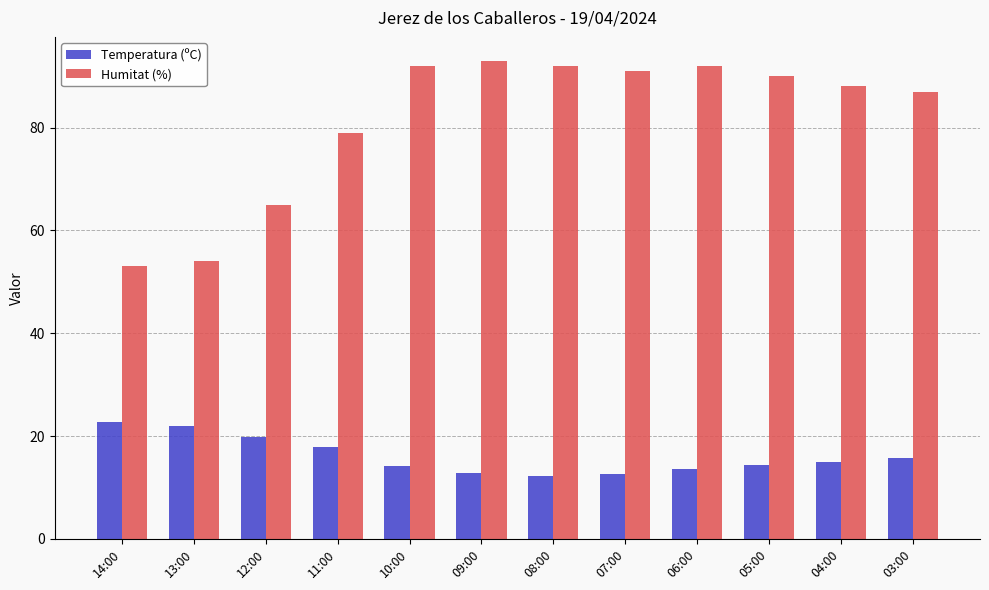

Is it true that Temperatura (ºC) equals 17.9 at 11:00?

True